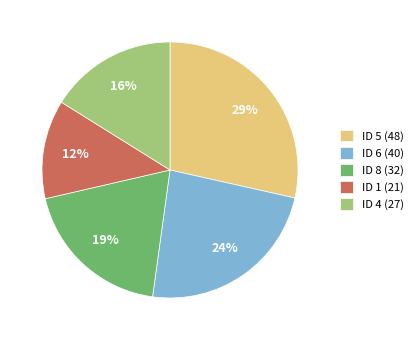

Rank the categories by value from highest to lowest.

ID 5, ID 6, ID 8, ID 4, ID 1